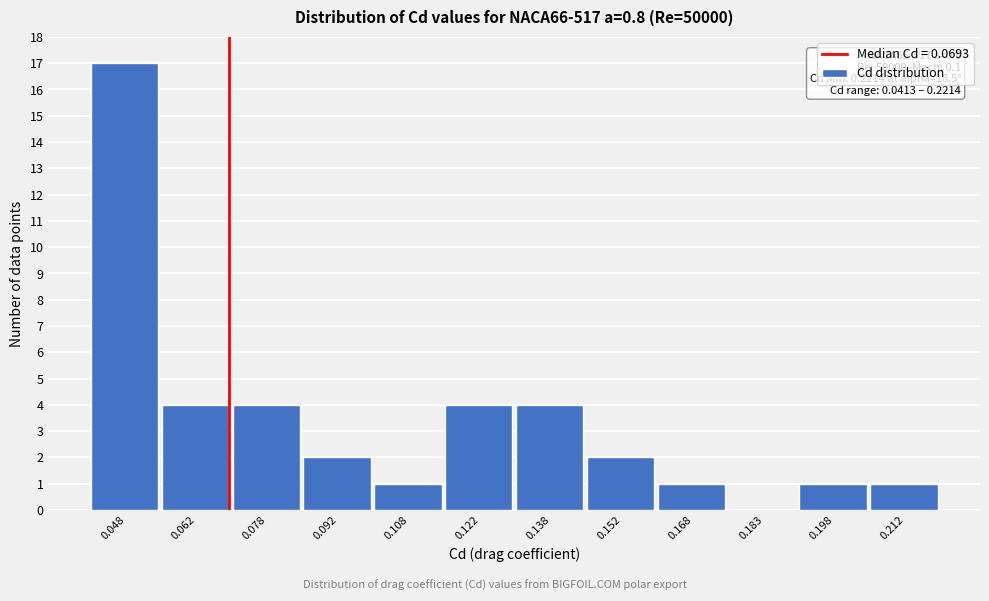

Over which range of the x-axis is the bar tallest?

0.040 to 0.055